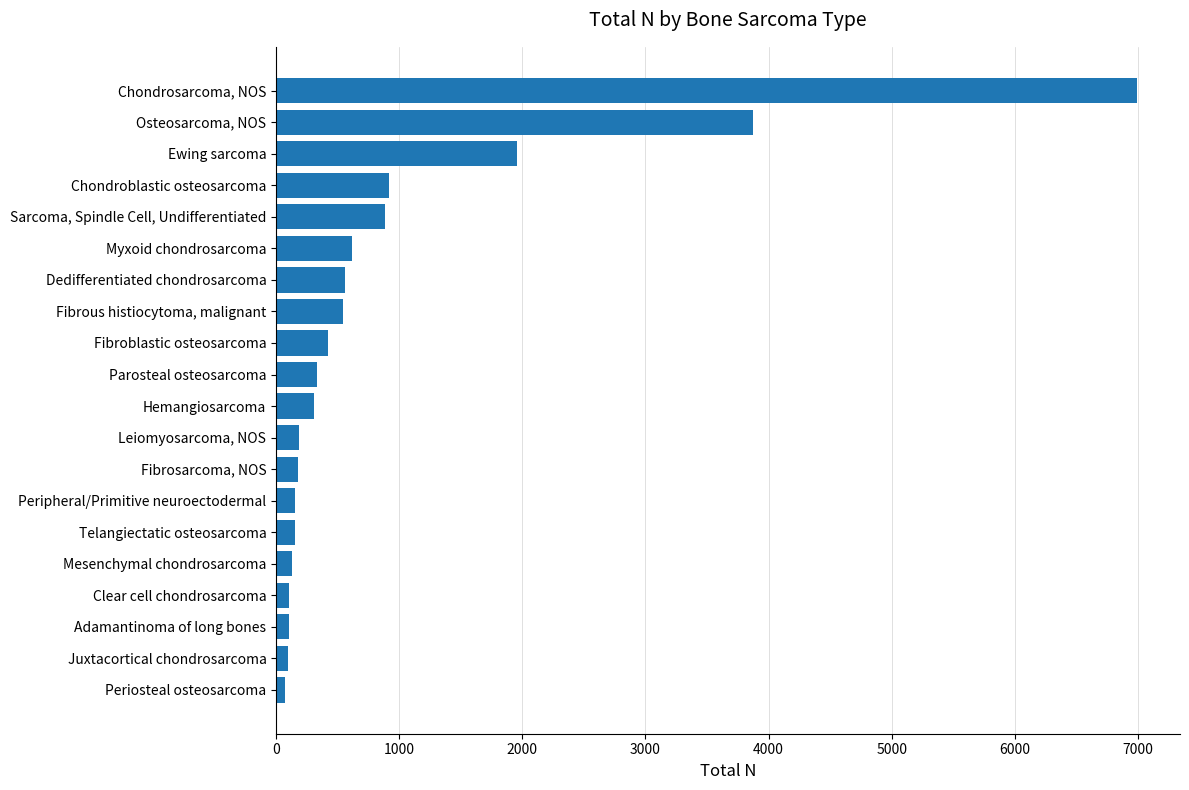

What is the difference between the maximum and minimum values?

6919